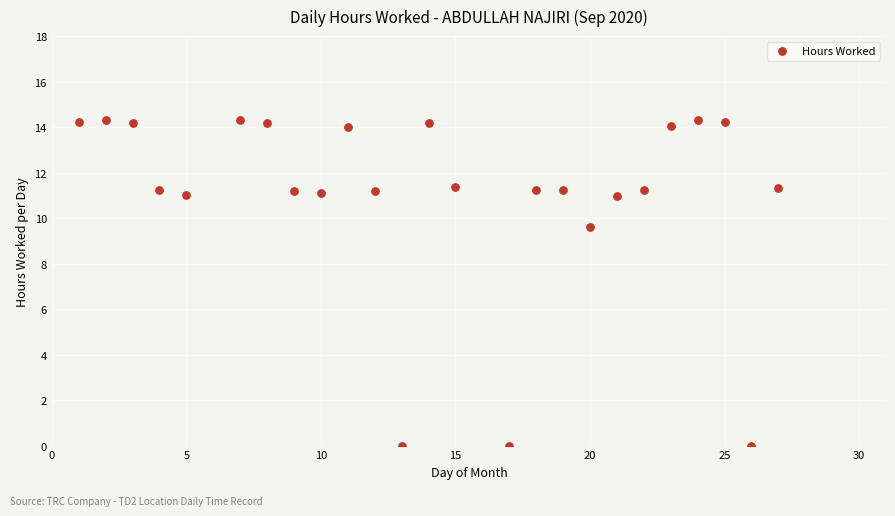

What Y value in the scatter plot is closest to 7?

9.6